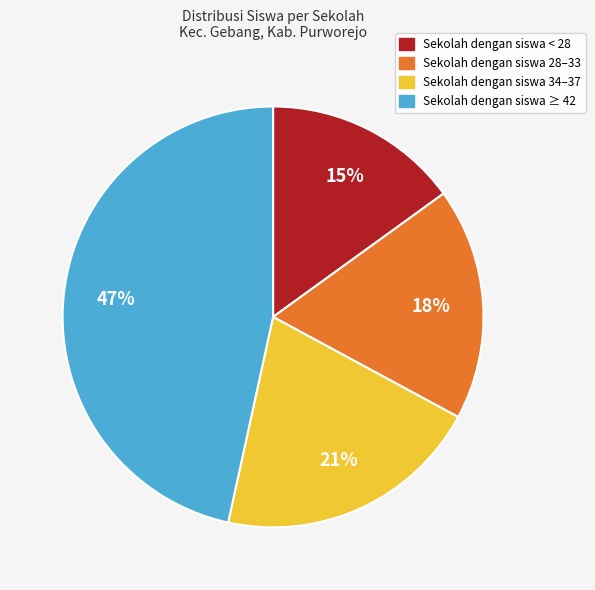

What is the largest slice in the pie chart?

Sekolah dengan siswa ≥ 42